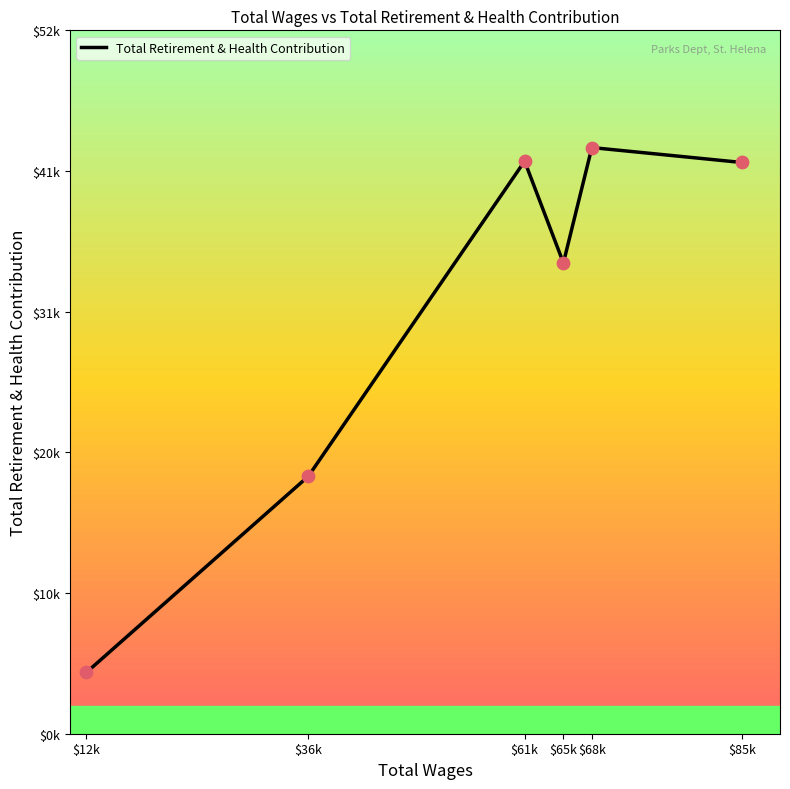

What is the ratio of the value at $68k to the value at $36k?

2.3